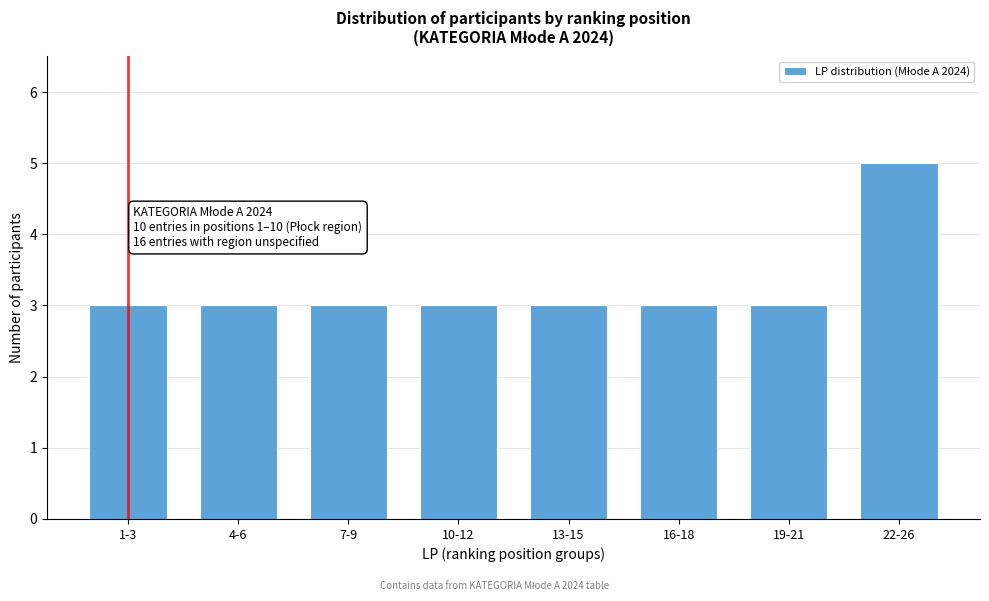

Reading left to right, what are all the values shown in this chart?

1-3=3	4-6=3	7-9=3	10-12=3	13-15=3	16-18=3	19-21=3	22-26=5